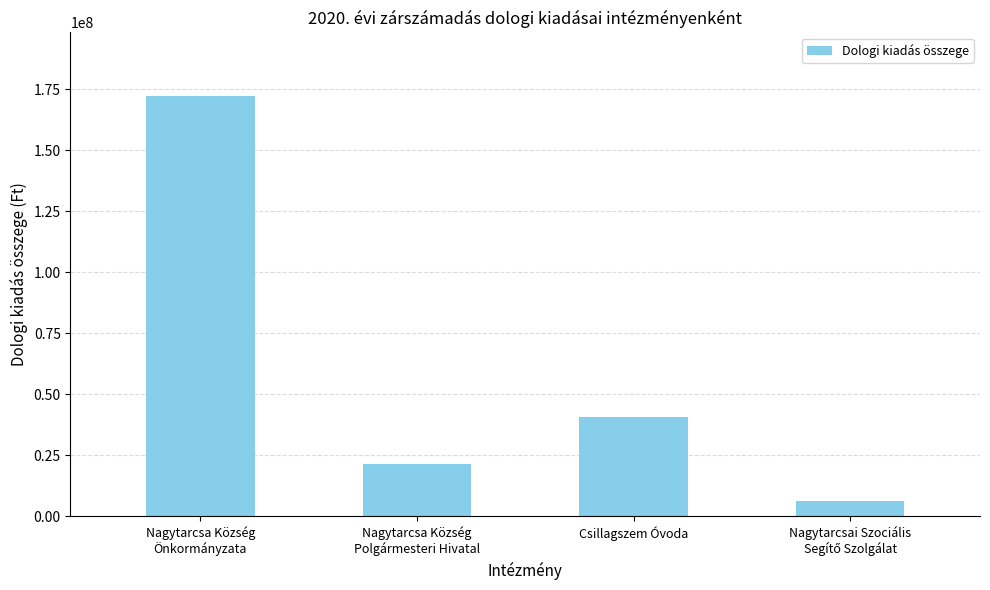

How many data points are less than 40715251?

2